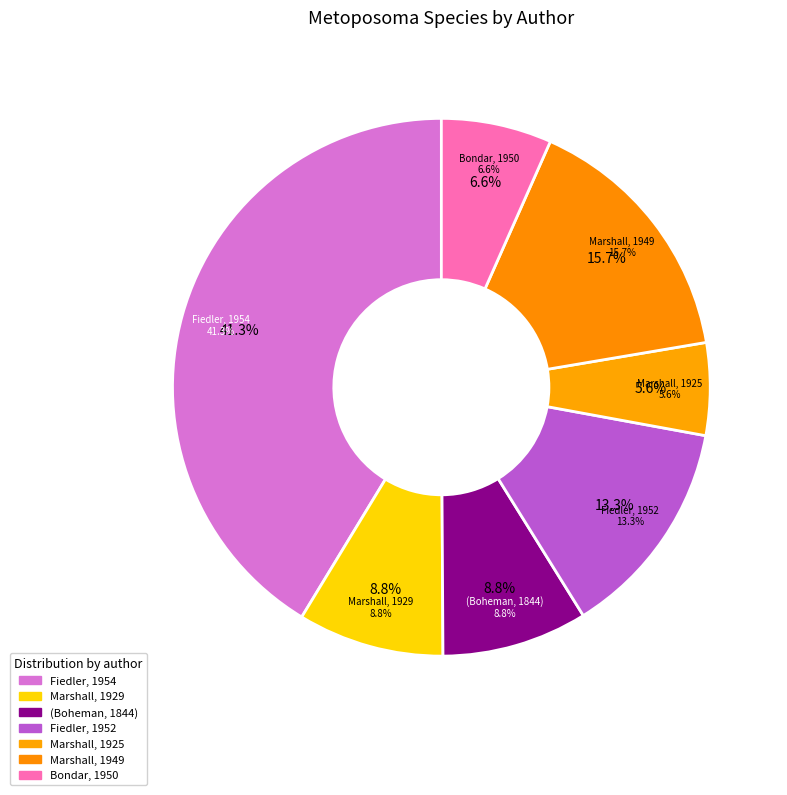

Count the number of slices in the pie.

7